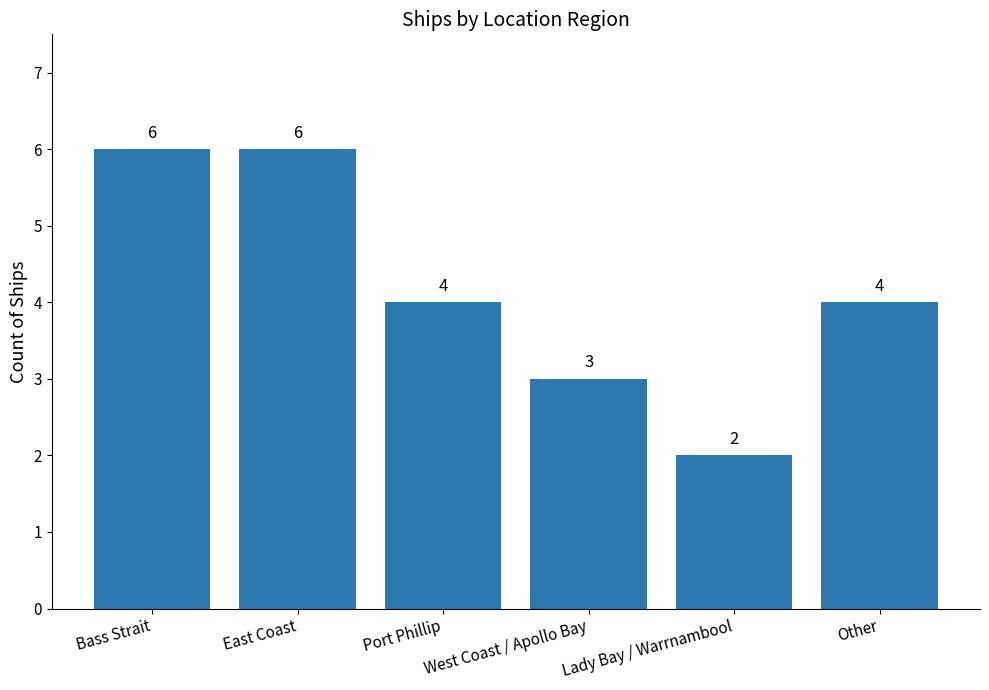

The value at East Coast is 2. True or false?

False